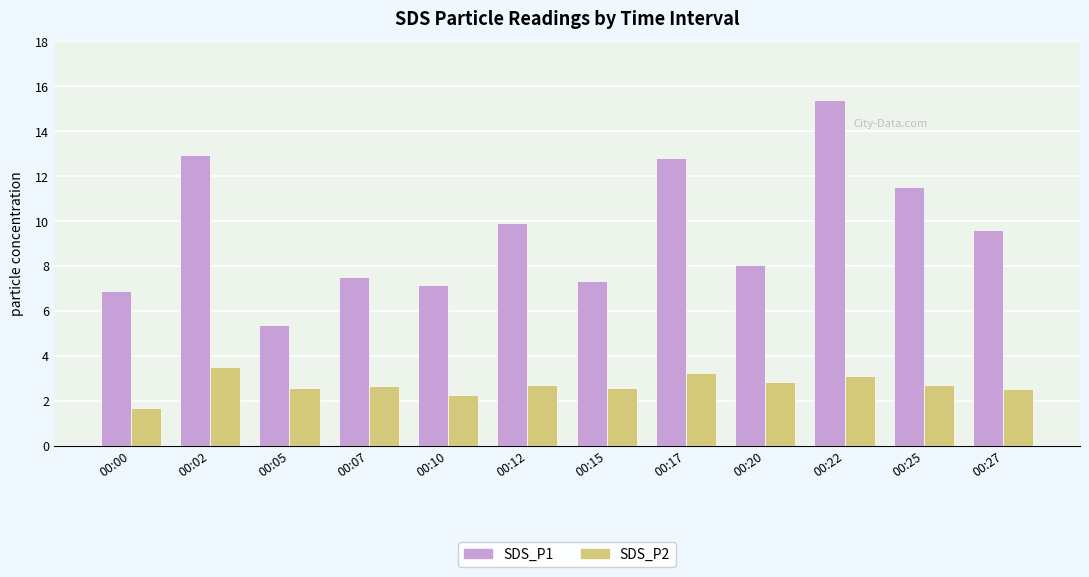

Which series changed the most between 00:07 and 00:27?

SDS_P1